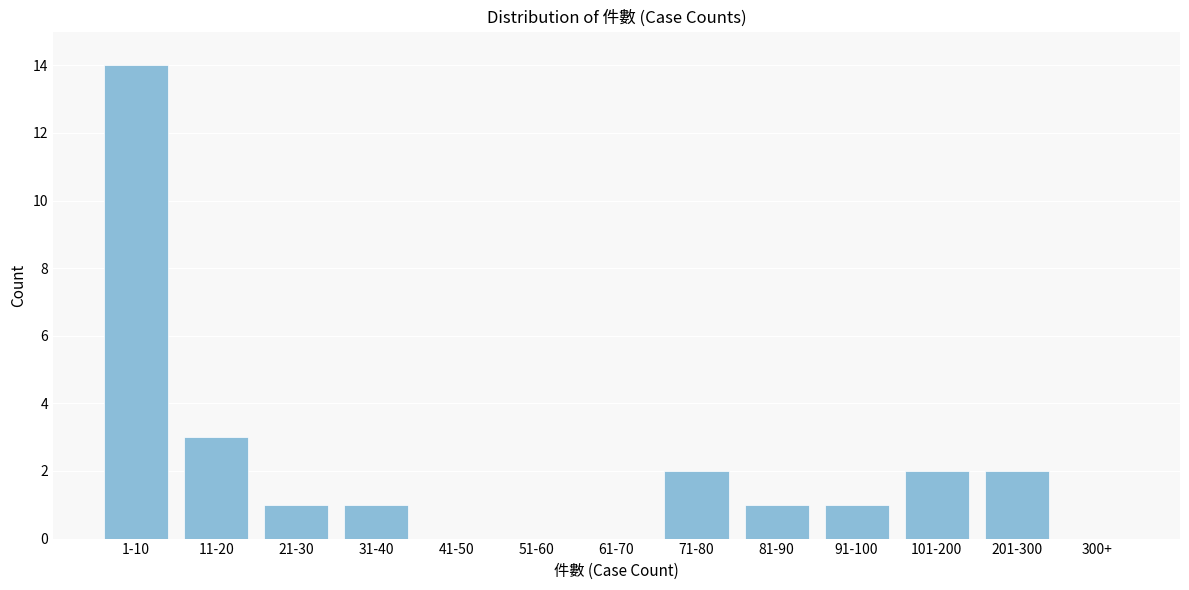

Reading left to right, what are all the values shown in this chart?

1-10=14	11-20=3	21-30=1	31-40=1	41-50=0	51-60=0	61-70=0	71-80=2	81-90=1	91-100=1	101-200=2	201-300=2	300+=0